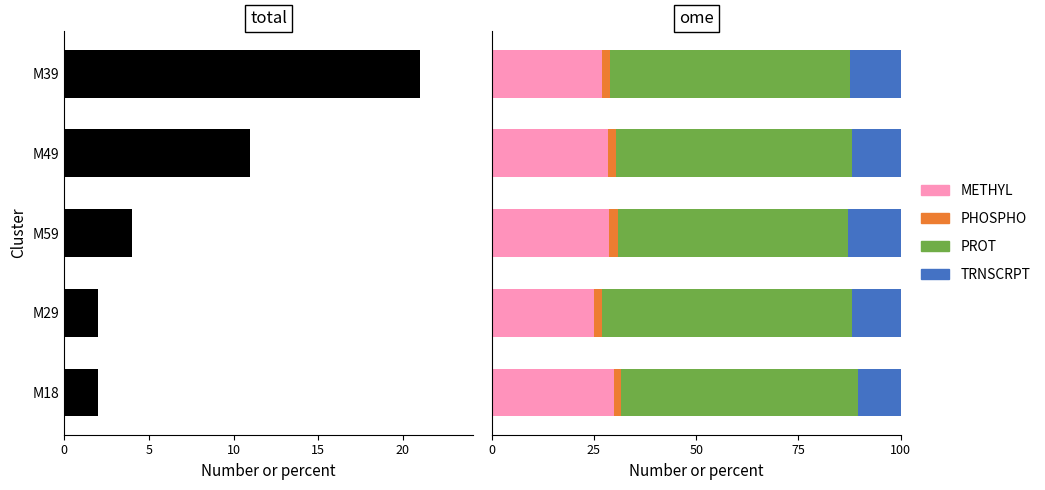

What is the difference between the maximum and minimum values in the count series?

19.0